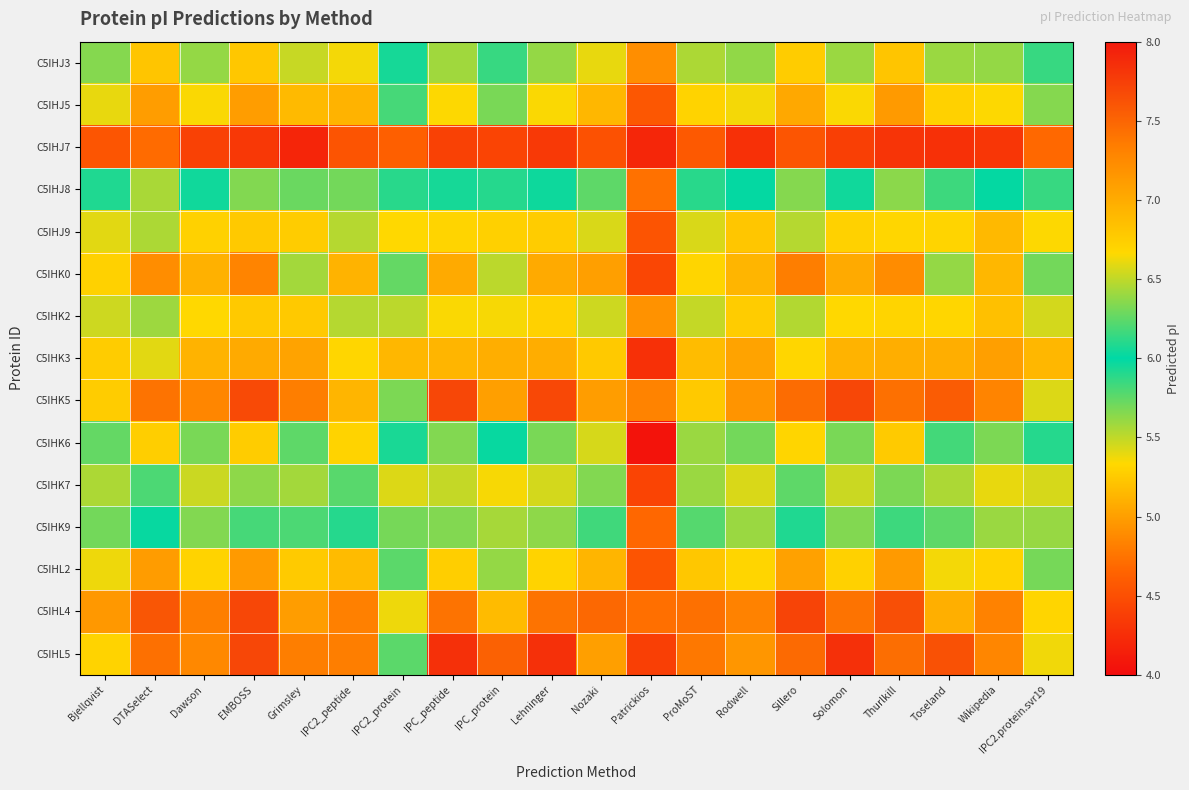

What is the spread (max minus min) of values at Dawson?

2.9